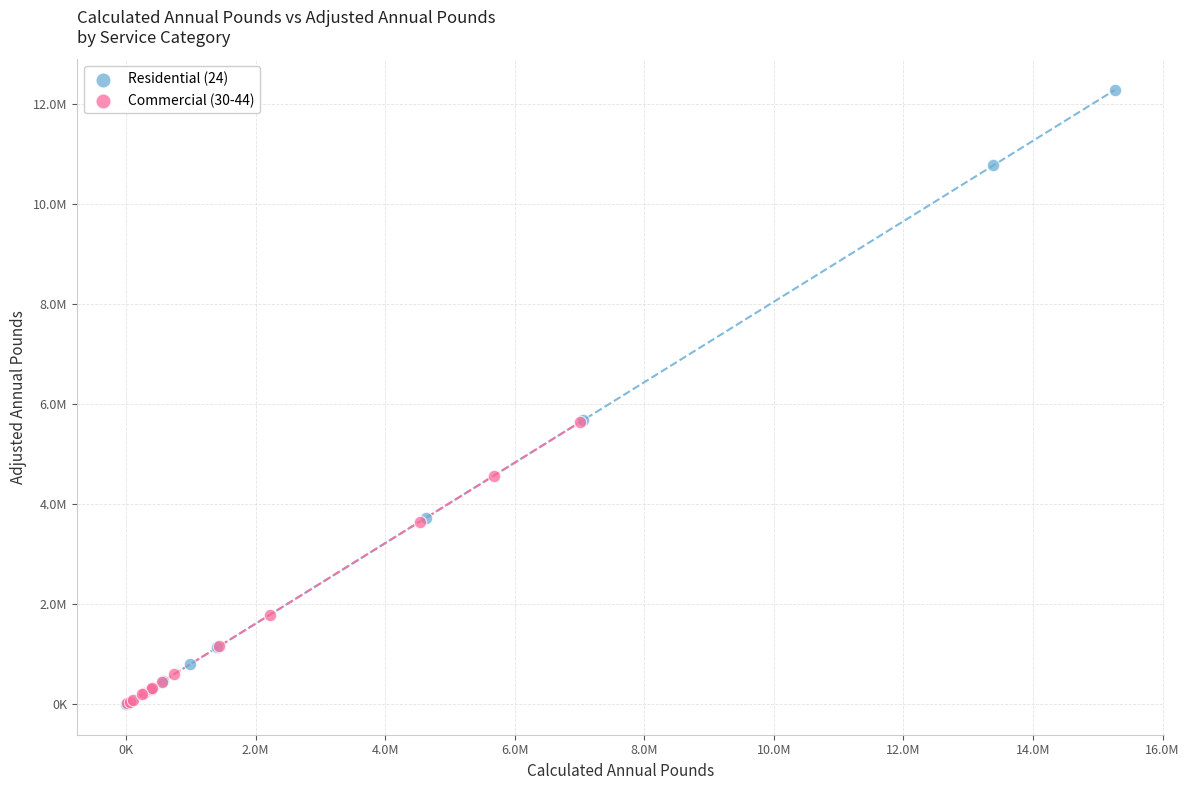

What are all the series names shown in the legend?

Residential (24), Commercial (30-44)